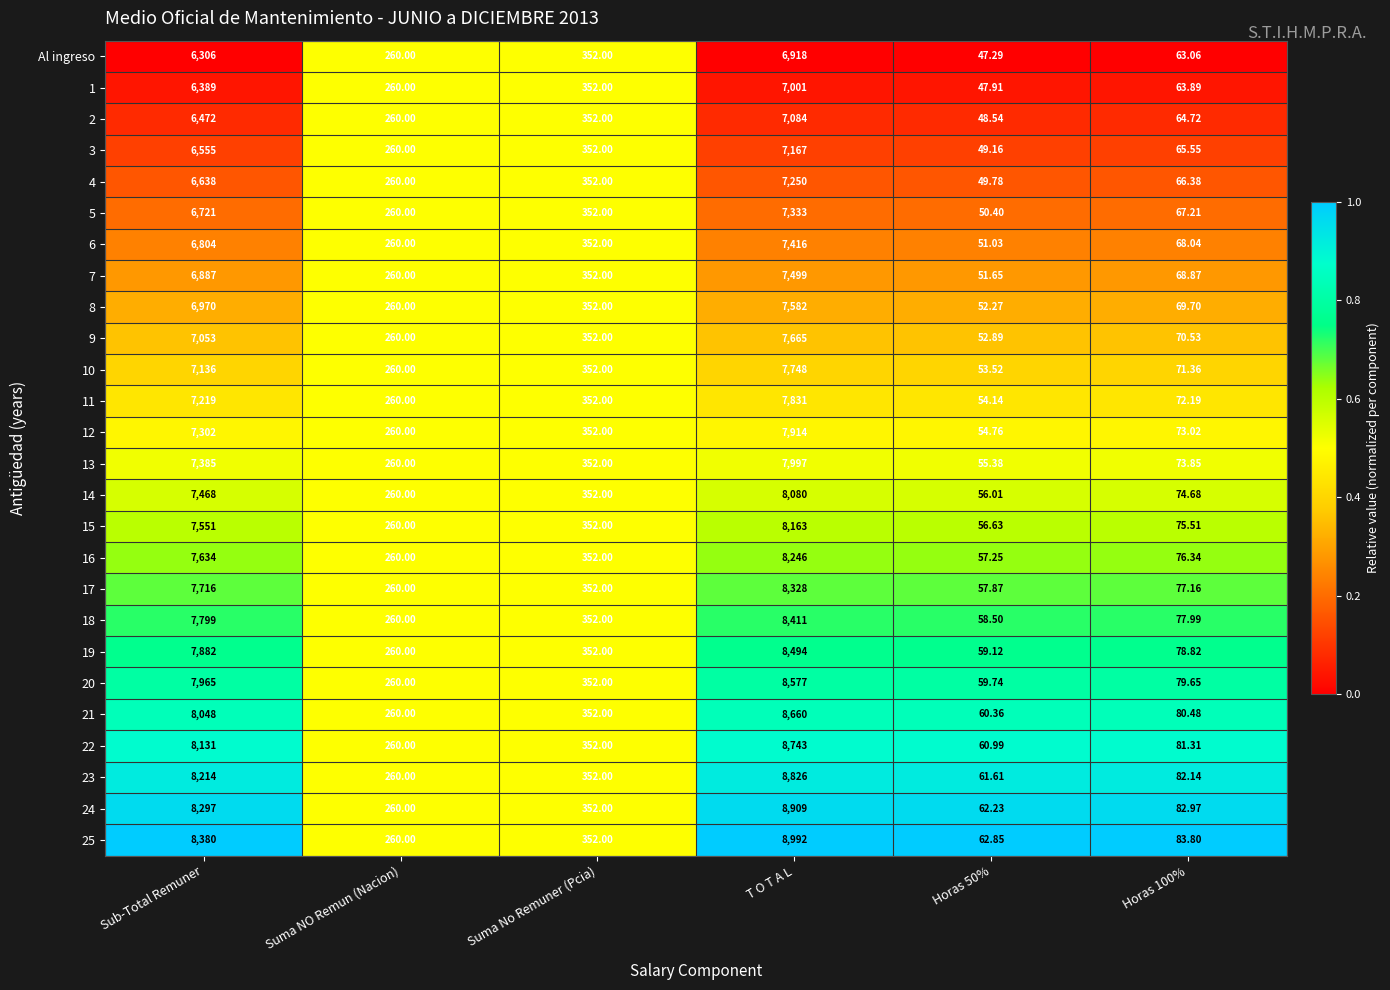

Which series has the largest total across all categories?

25